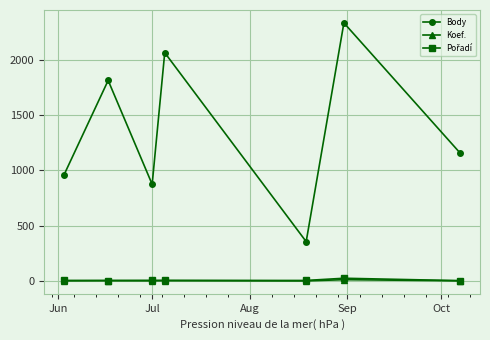

Which series has the widest spread of values?

Body